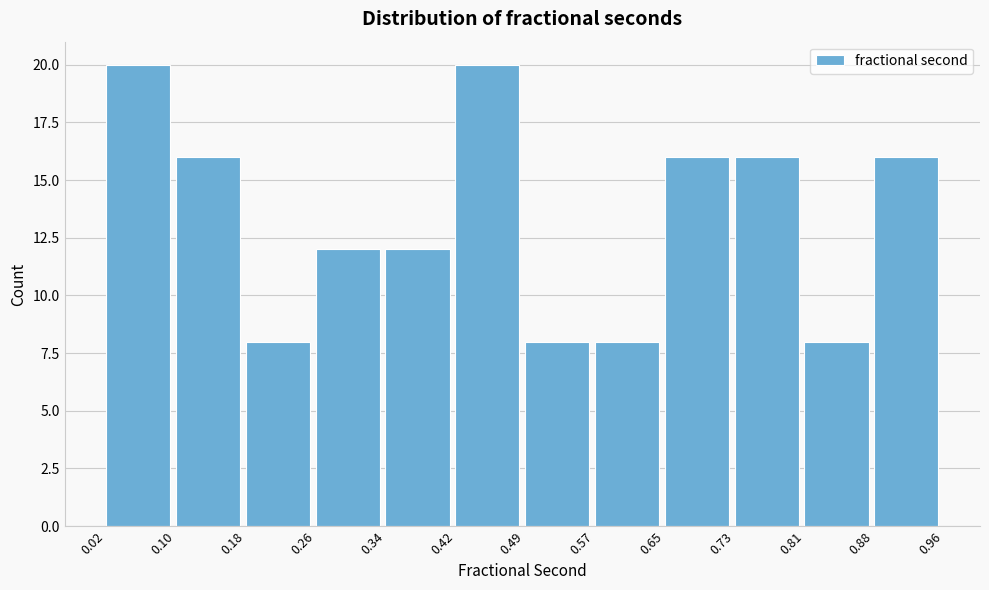

How tall is the bar that spans 0.73 to 0.81 on the x-axis? The values are not printed on the chart, so give them approximately, as read against the axis.

16